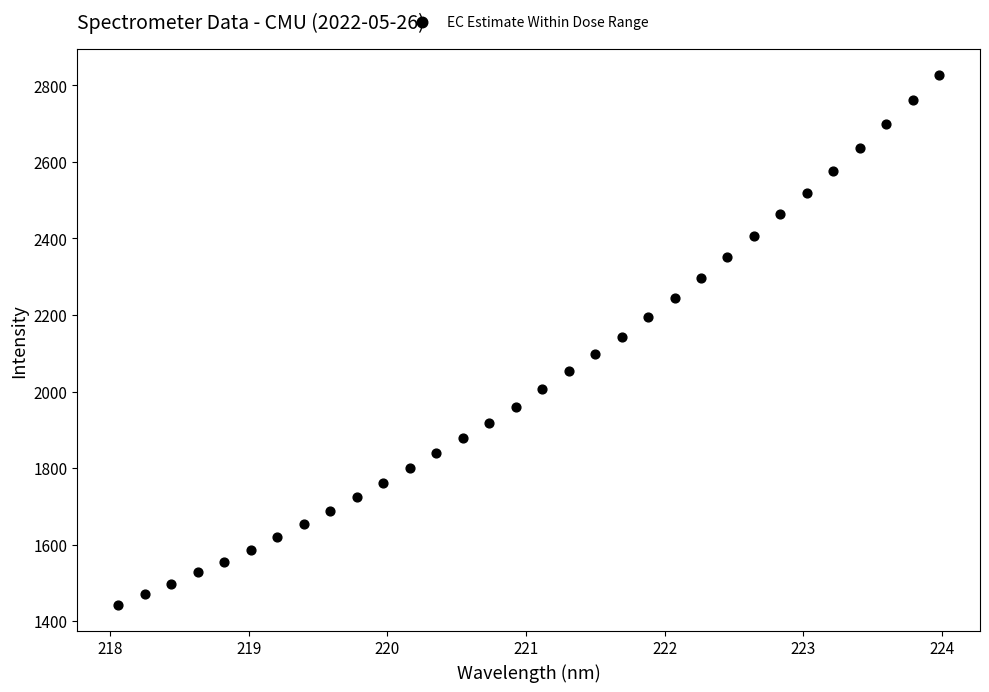

What is the range of X values (max minus min)?

5.9